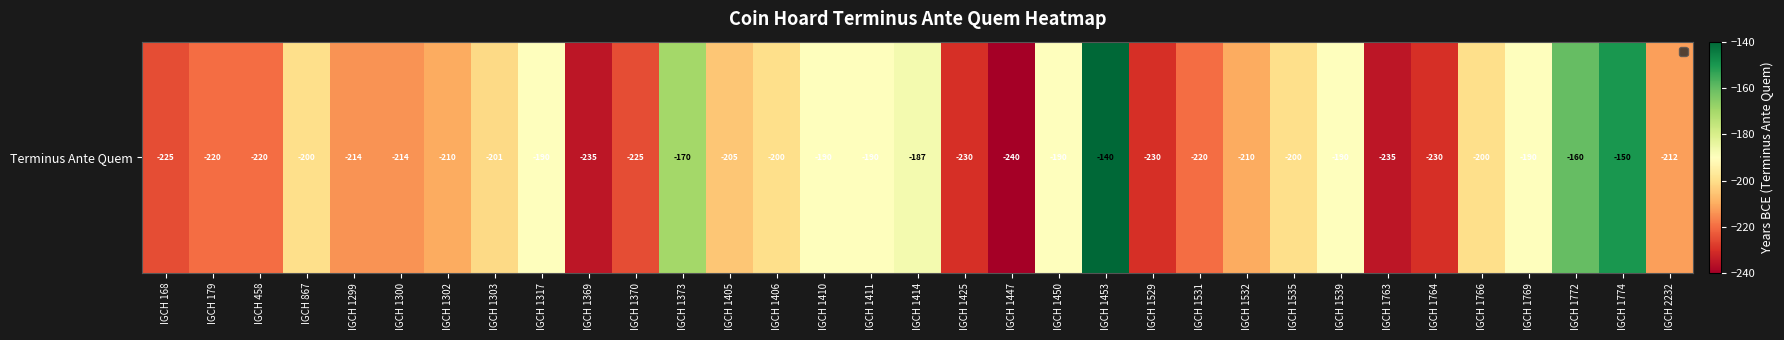

Reading left to right, transcribe all the data shown in this chart.

IGCH 168=-225	IGCH 179=-220	IGCH 458=-220	IGCH 867=-200	IGCH 1299=-214	IGCH 1300=-214	IGCH 1302=-210	IGCH 1303=-201	IGCH 1317=-190	IGCH 1369=-235	IGCH 1370=-225	IGCH 1373=-170	IGCH 1405=-205	IGCH 1406=-200	IGCH 1410=-190	IGCH 1411=-190	IGCH 1414=-187	IGCH 1425=-230	IGCH 1447=-240	IGCH 1450=-190	IGCH 1453=-140	IGCH 1529=-230	IGCH 1531=-220	IGCH 1532=-210	IGCH 1535=-200	IGCH 1539=-190	IGCH 1763=-235	IGCH 1764=-230	IGCH 1766=-200	IGCH 1769=-190	IGCH 1772=-160	IGCH 1774=-150	IGCH 2232=-212